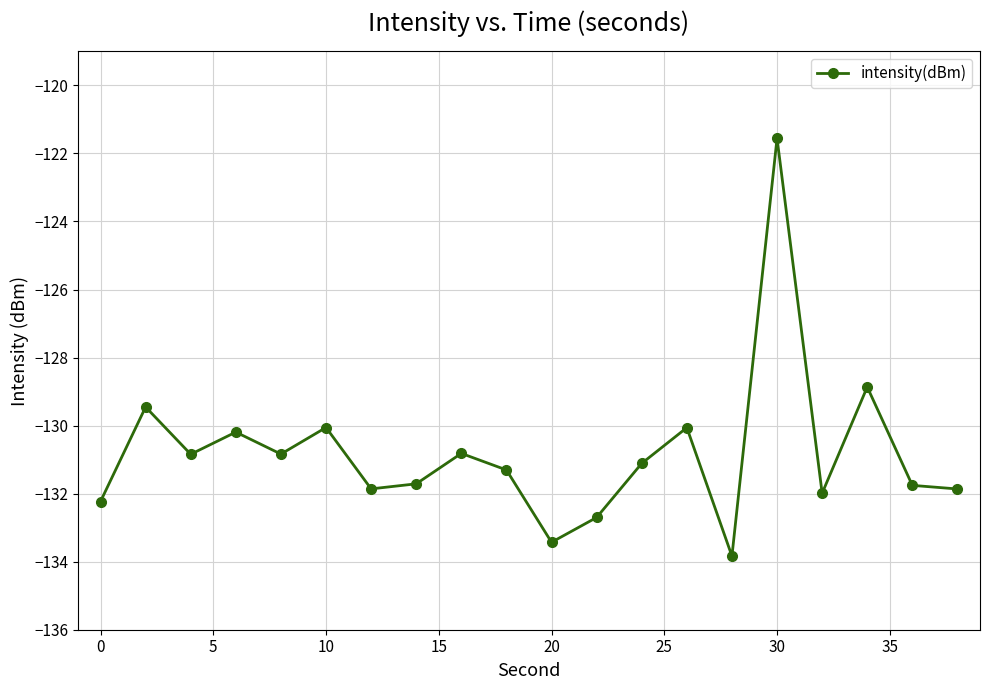

What is the average value?

-130.8